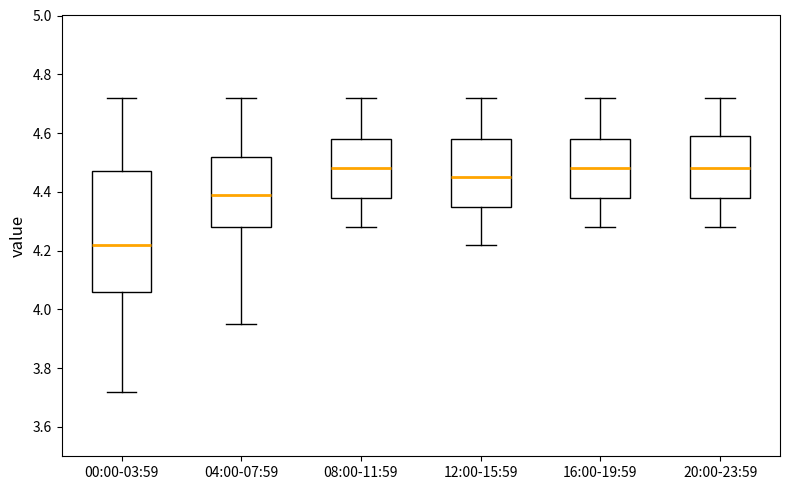

Where is the upper edge of the box for 00:00-03:59 on the y-axis? The values are not printed on the chart, so give them approximately, as read against the axis.

4.48